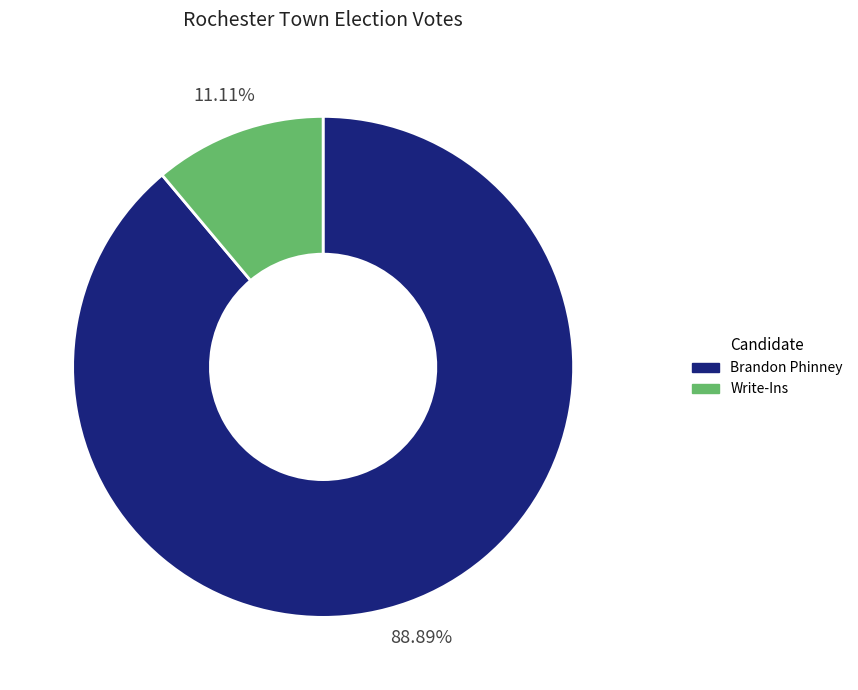

Is there any slice that represents more than half of the pie?

Yes